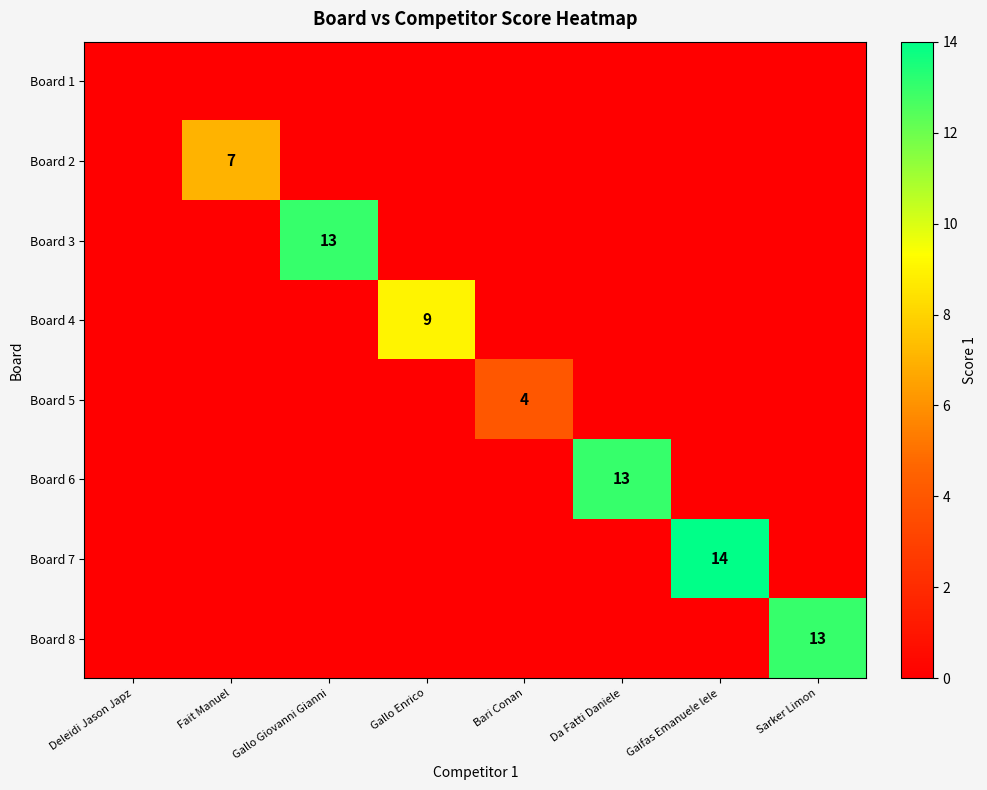

At which category is the sum across all series the highest?

Gaifas Emanuele lele